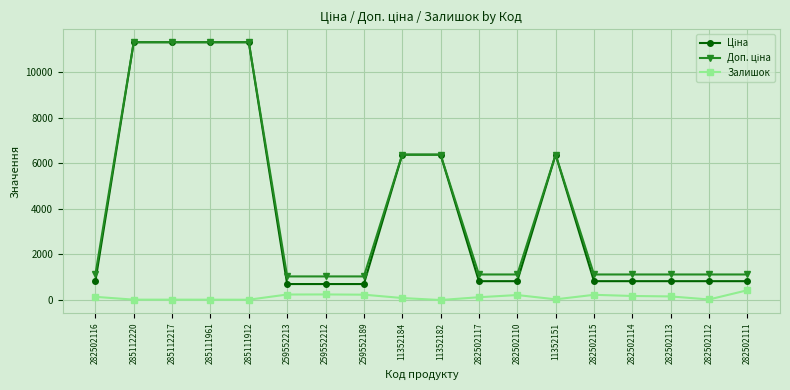

At how many categories does at least one series exceed 1910?

7